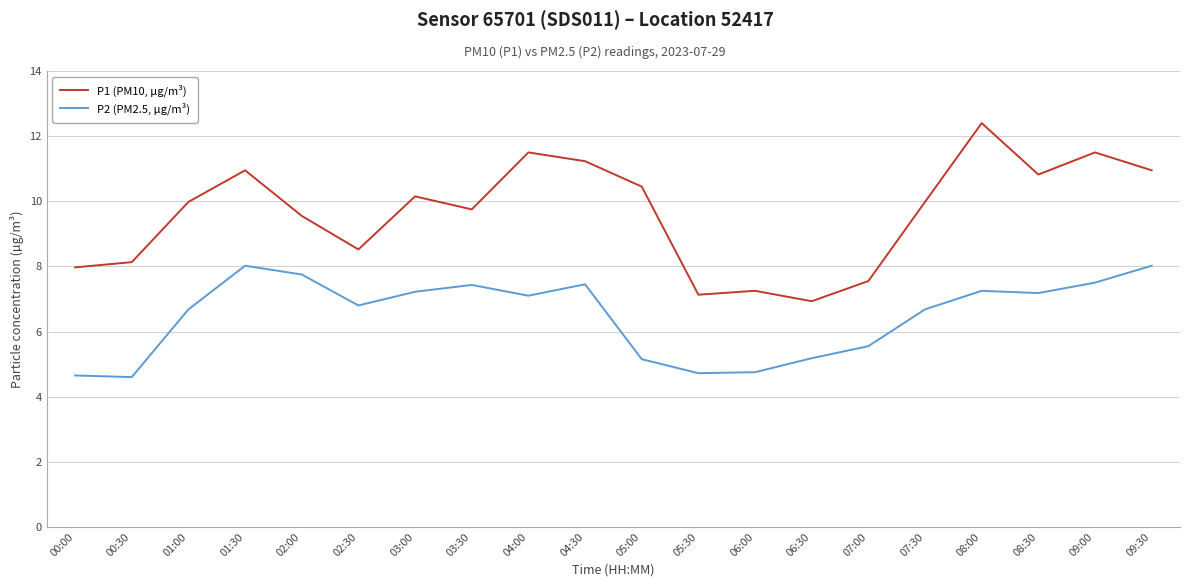

In P2 (PM2.5, µg/m³), how many points are lower than both neighbors (excluding endpoints)?

5